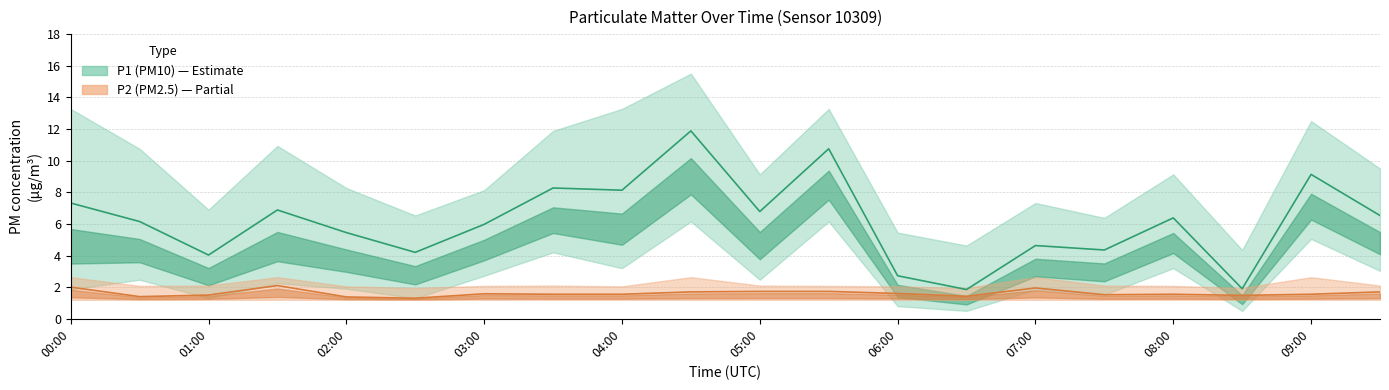

What are all the series names shown in the legend?

P1 (PM10), P2 (PM2.5)